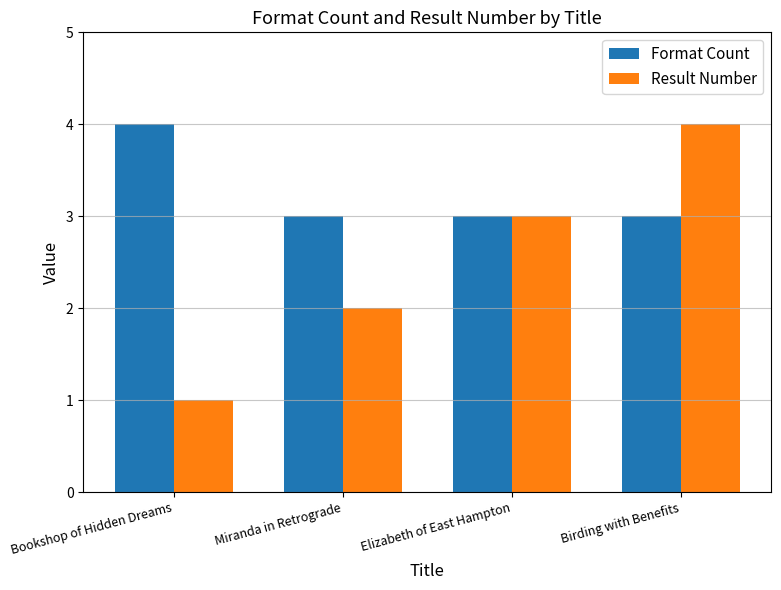

Which series has the widest spread of values?

Result Number